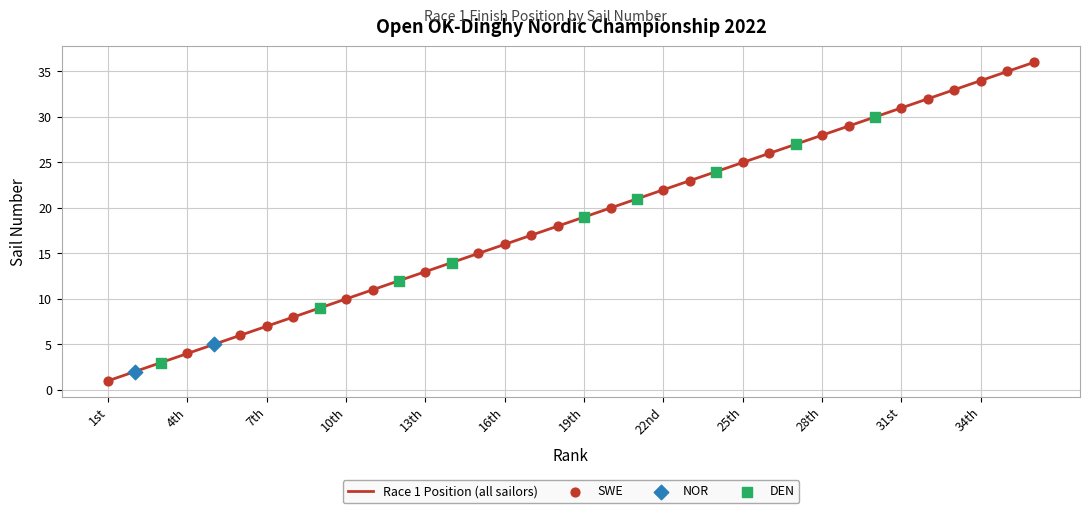

What is the maximum value shown in the chart?

36